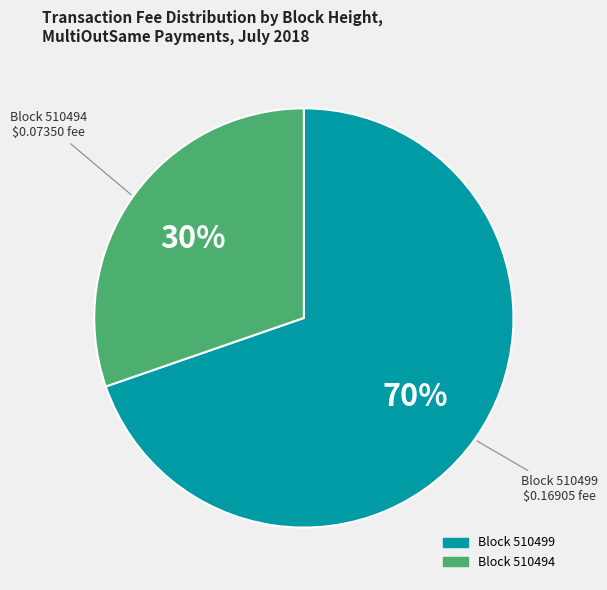

Which category has the smallest portion of the pie?

Block 510494